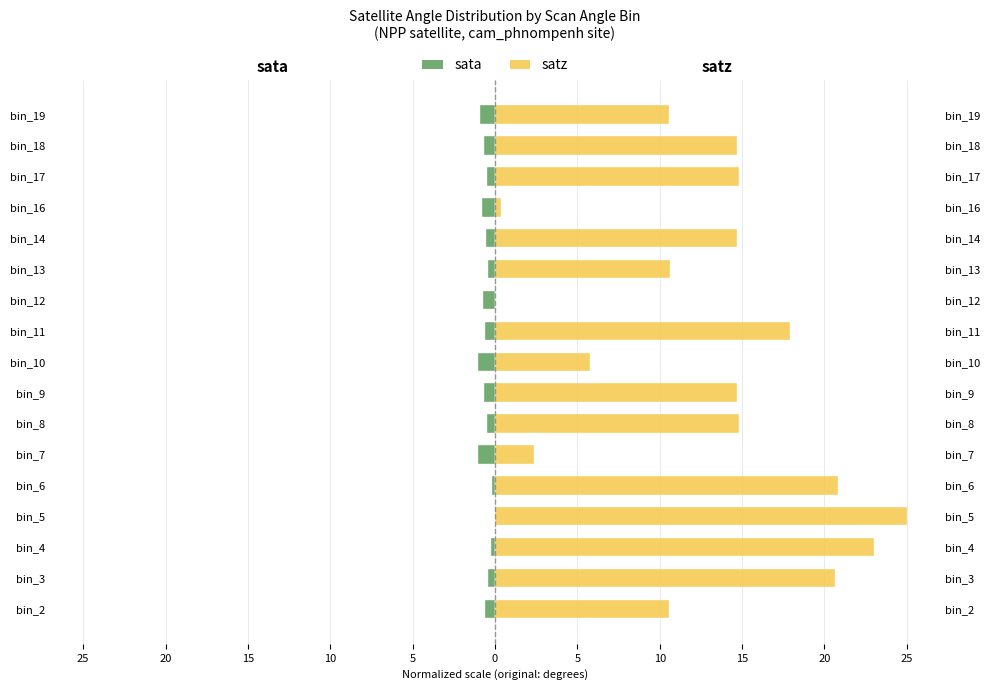

Are the bars grouped side by side (vs. stacked)?

Yes